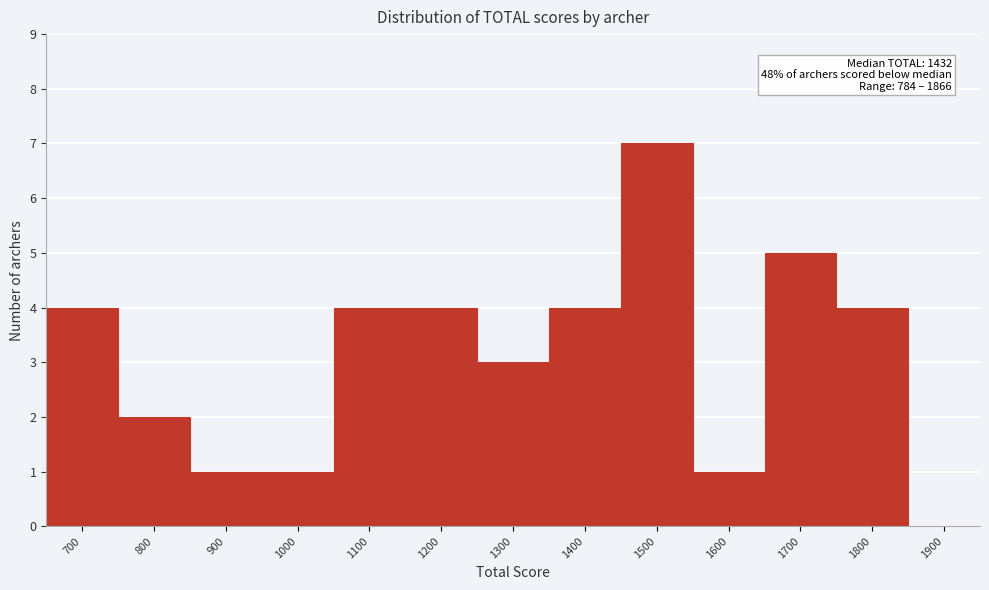

Reading left to right, what are all the values shown in this chart?

700=4	800=2	900=1	1000=1	1100=4	1200=4	1300=3	1400=4	1500=7	1600=1	1700=5	1800=4	1900=0